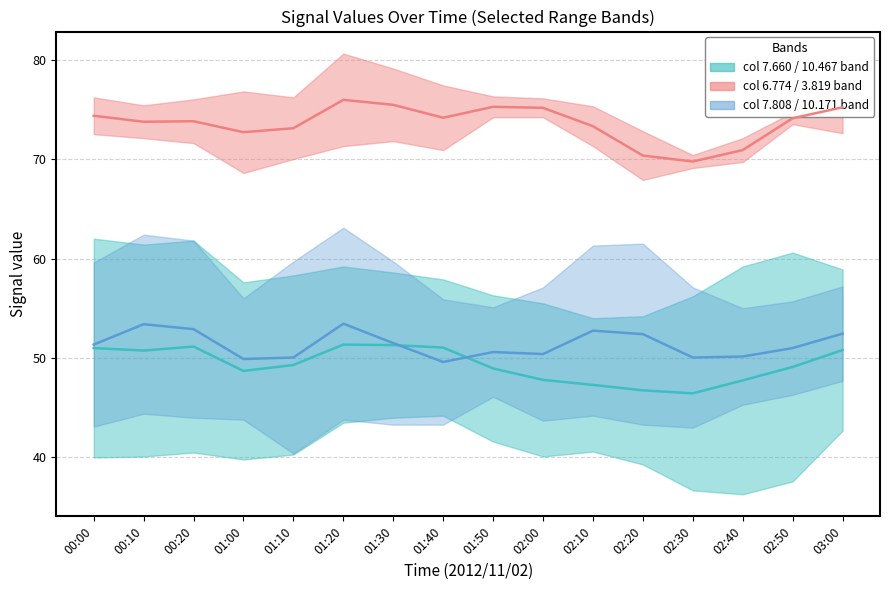

The 7.660 series shows 57.6 at 2012/11/02 01:00. True or false?

True